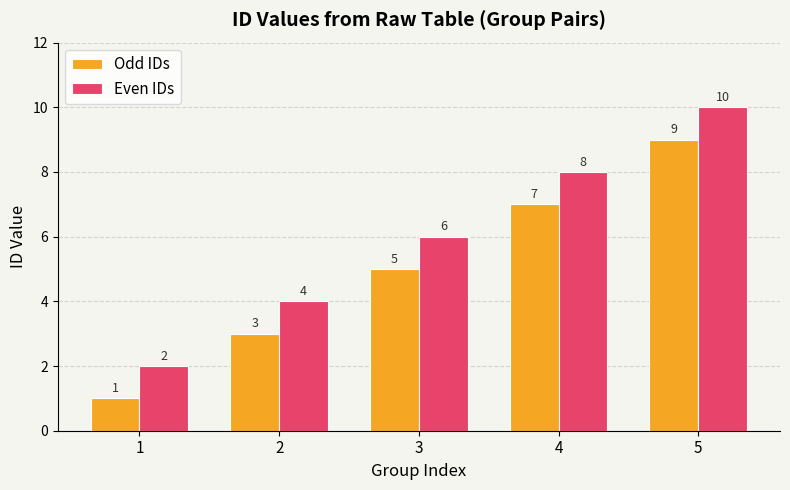

Are the bars grouped side by side (vs. stacked)?

Yes